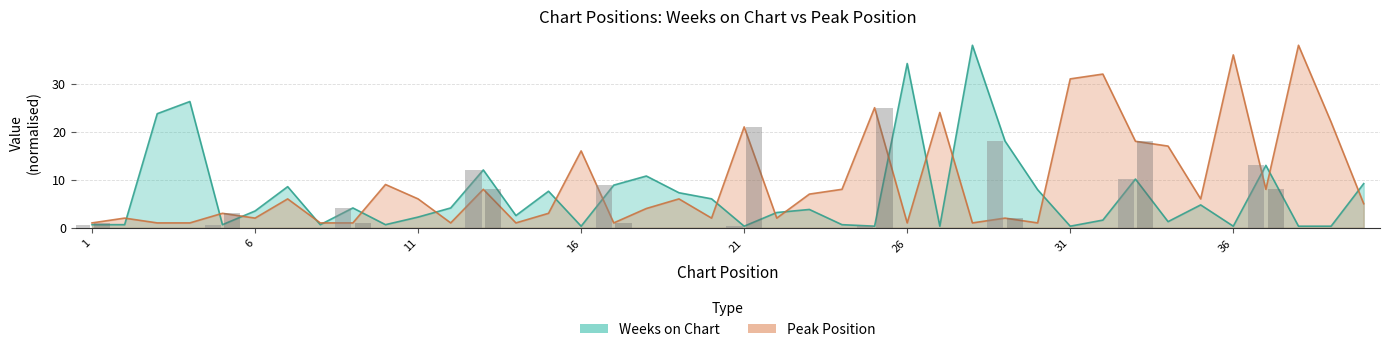

How many bars are there in total?

80